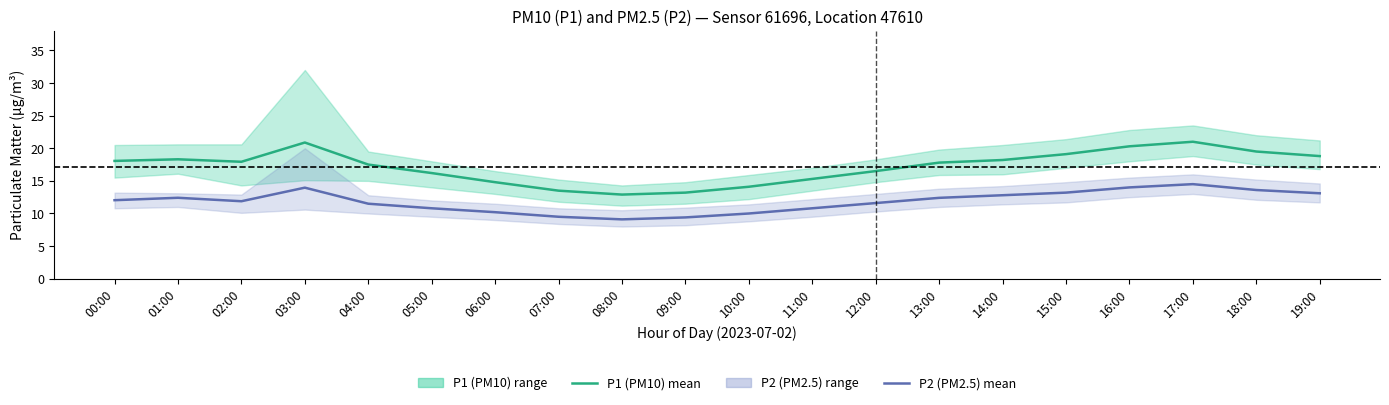

Reading right to left, extract all data points from this chart.

P1 mean: 18.8	19.5	21.0	20.3	19.1	18.2	17.8	16.5	15.3	14.1	13.2	12.9	13.5	14.8	16.2	17.5	20.9	17.9	18.3	18.1
P2 mean: 13.1	13.6	14.5	14.0	13.2	12.8	12.4	11.6	10.8	10.0	9.4	9.1	9.5	10.2	10.8	11.5	14.0	11.9	12.4	12.0